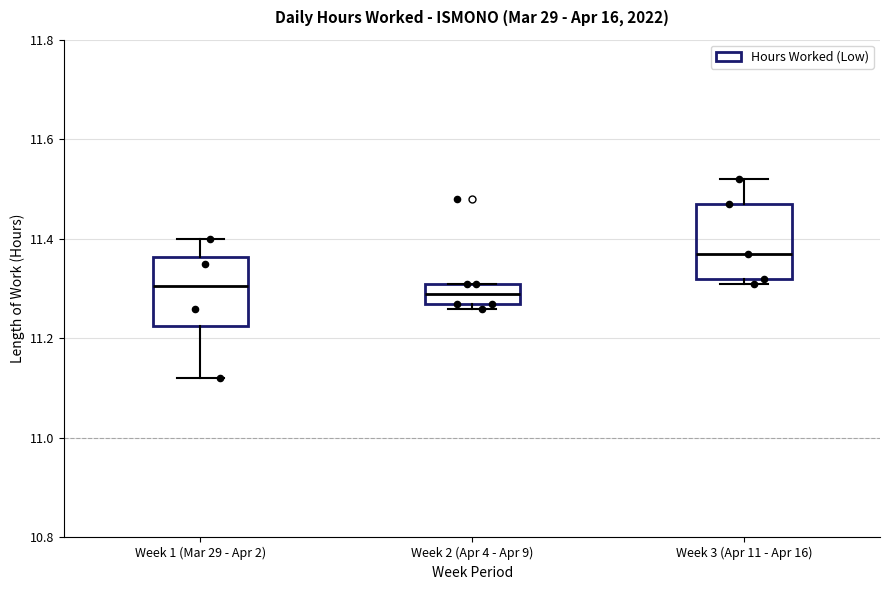

Reading left to right, read every box against the y-axis: the position of its median line, the range the box covers, and the ends of its whiskers. The values are not printed on the chart, so give them approximately, as read against the axis.

Week 1 (Mar 29 - Apr 2): median 11.30, box 11.22 to 11.36, whiskers 11.12 to 11.40
Week 2 (Apr 4 - Apr 9): median 11.30, box 11.28 to 11.32, whiskers 11.26 to 11.32
Week 3 (Apr 11 - Apr 16): median 11.38, box 11.32 to 11.48, whiskers 11.32 (just below the box's lower edge) to 11.52